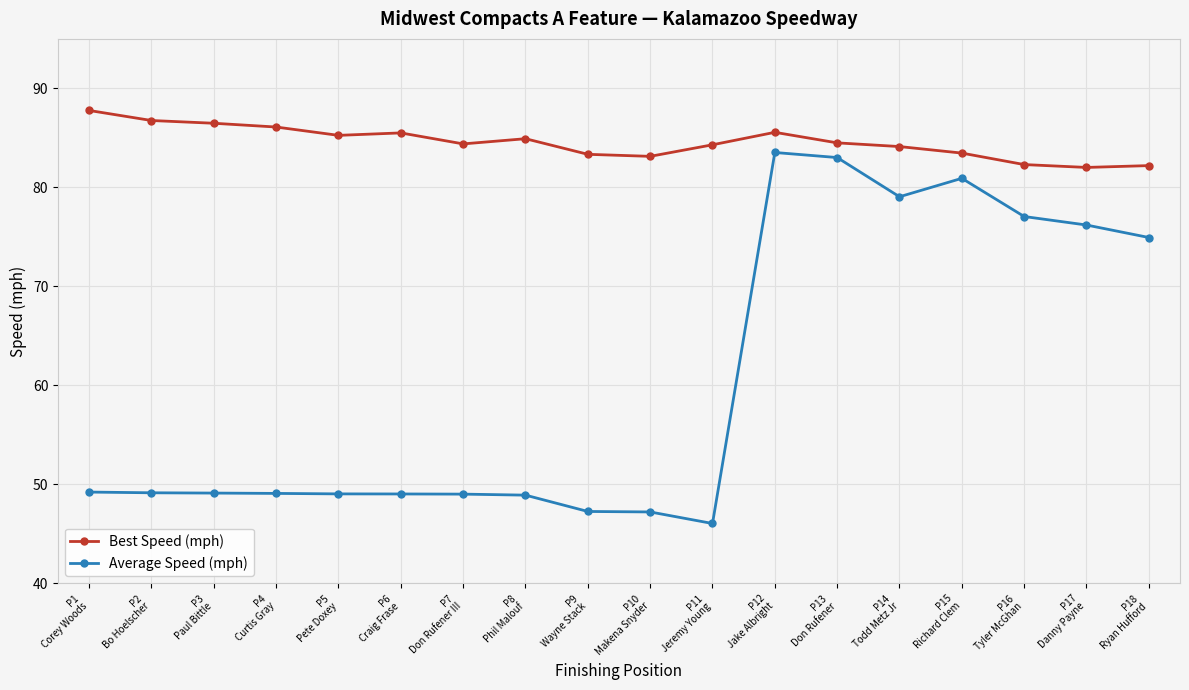

How many lines are shown in the chart?

2